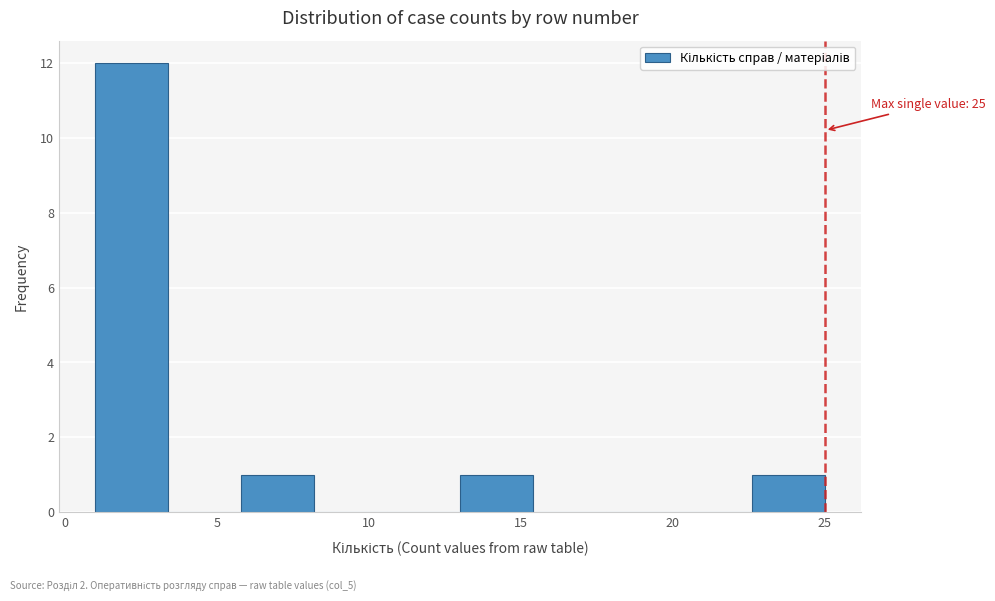

Which range on the x-axis has the tallest bar?

1.0 to 3.4